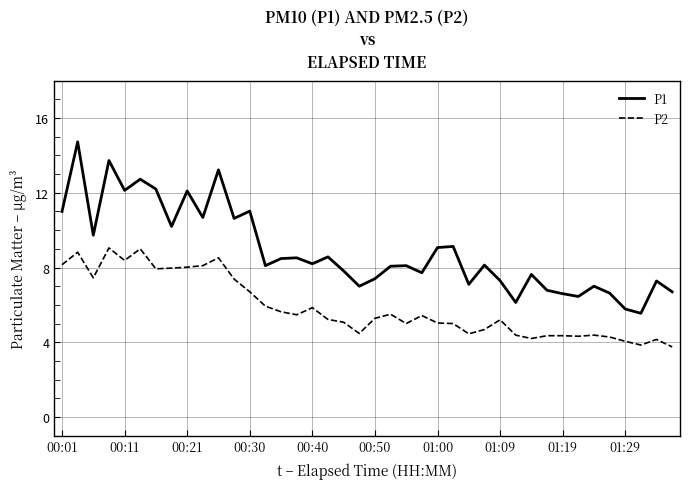

Which series has the widest spread of values?

P1